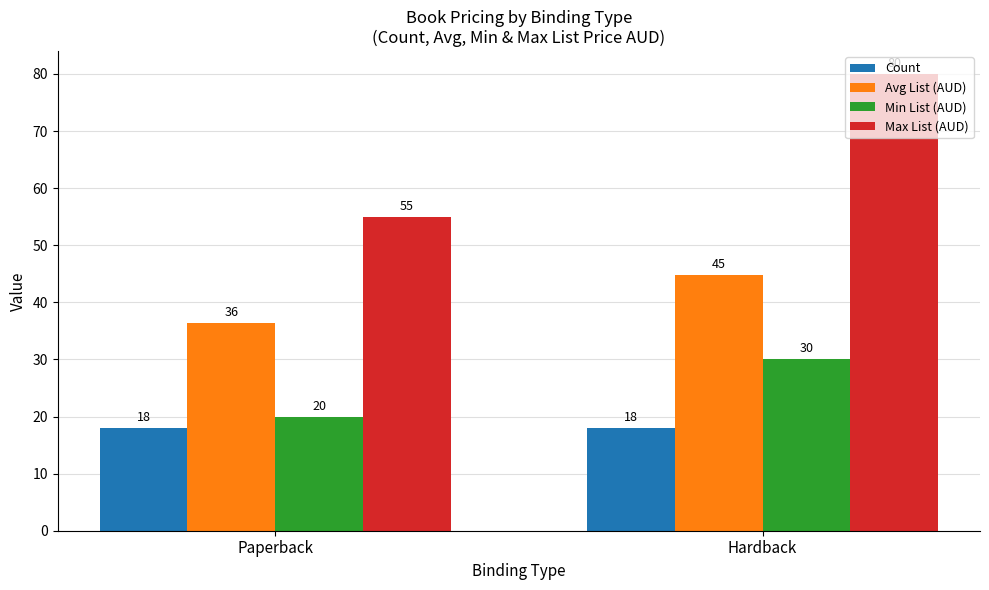

What is the total value across all series at Hardback?

172.8